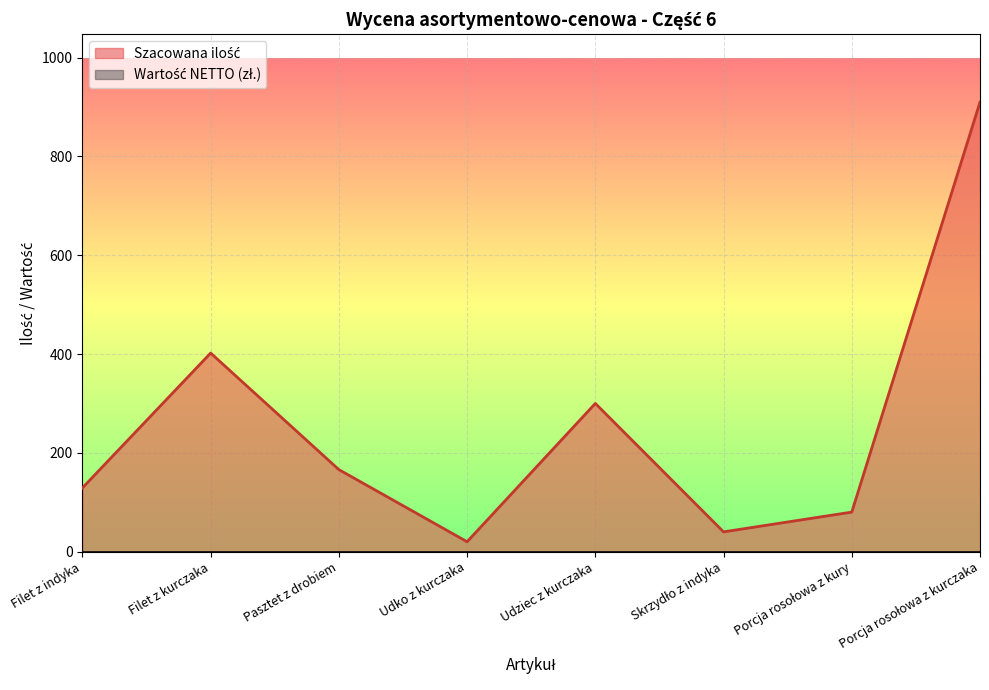

List the labels in order of value, smallest first.

Udko z kurczaka, Skrzydło z indyka, Porcja rosołowa z kury, Filet z indyka, Pasztet z drobiem, Udziec z kurczaka, Filet z kurczaka, Porcja rosołowa z kurczaka